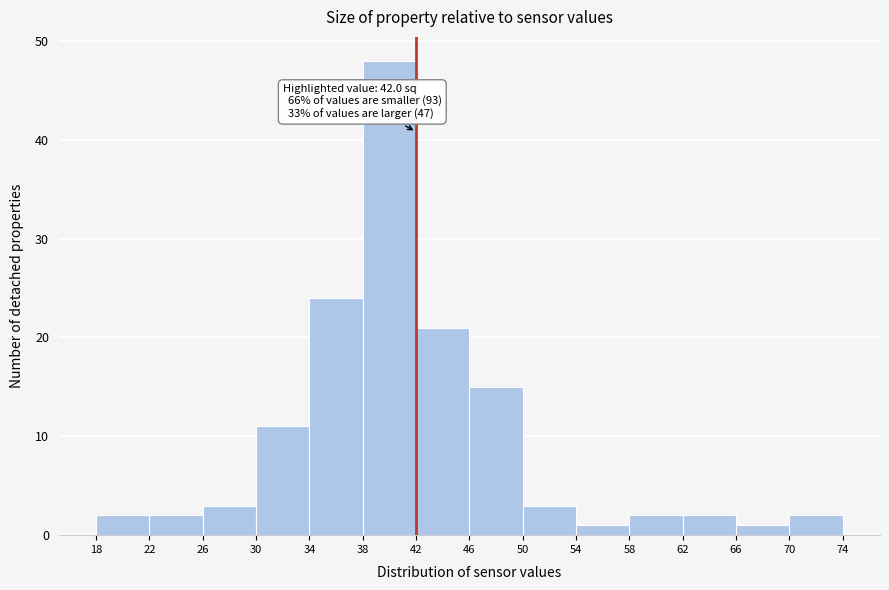

Which range on the x-axis has the tallest bar?

38 to 42